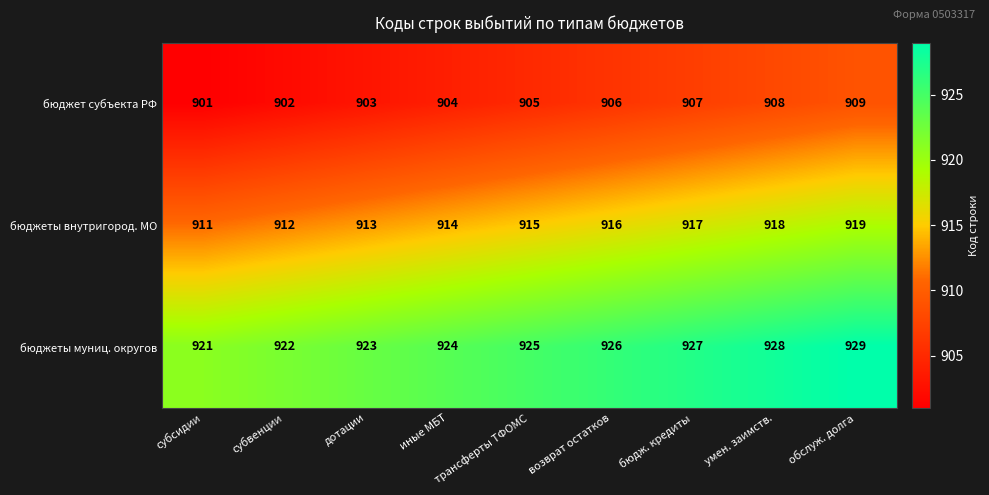

At which label is бюджет субъекта РФ closest to 905?

трансферты ТФОМС